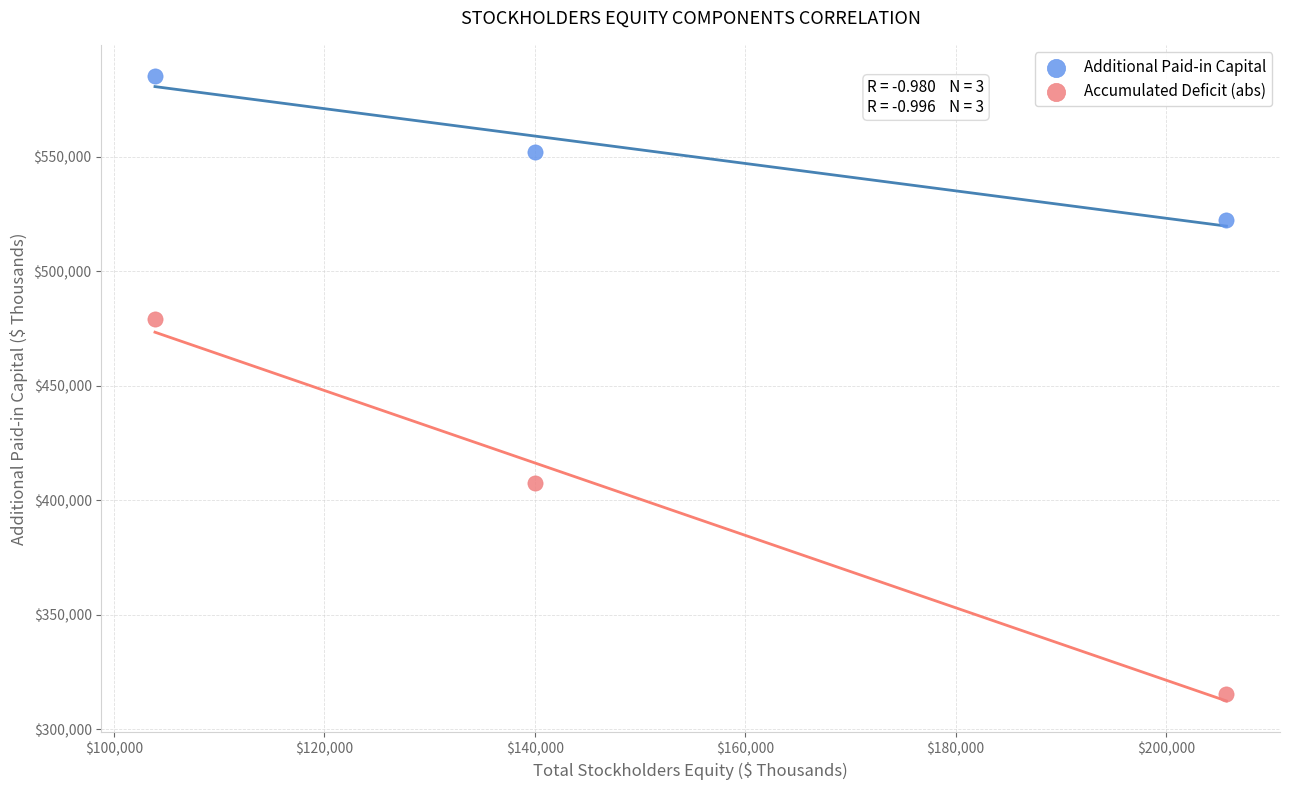

What is the X range (max minus min) for the scatter plot?

101817